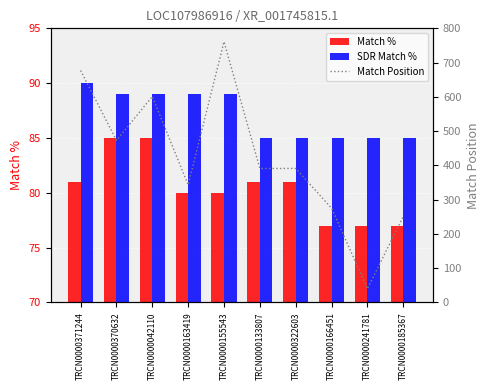

List the series in order of their peak value, highest first.

Match Position, SDR Match %, Match %